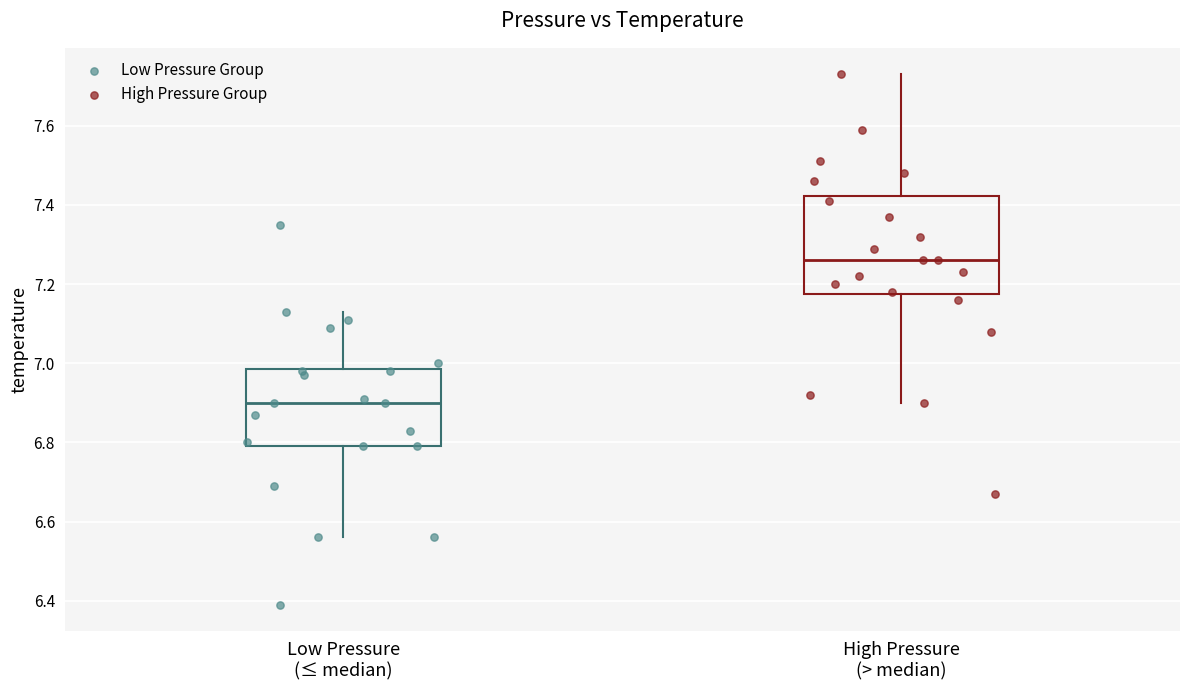

Which series has the widest spread of Y values?

High Pressure Group